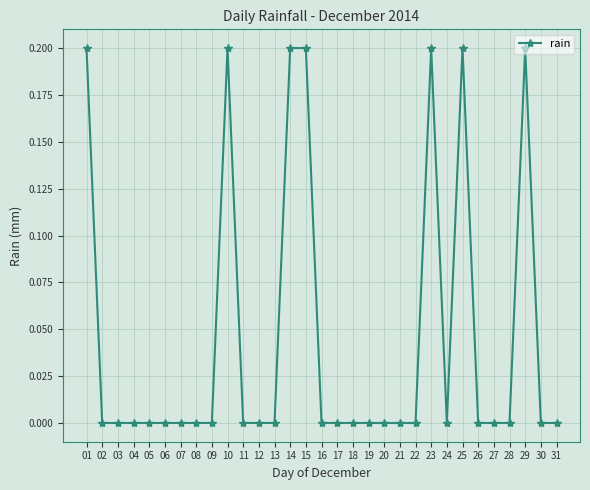

Reading left to right, what are all the values shown in this chart?

01=0.2	02=0.0	03=0.0	04=0.0	05=0.0	06=0.0	07=0.0	08=0.0	09=0.0	10=0.2	11=0.0	12=0.0	13=0.0	14=0.2	15=0.2	16=0.0	17=0.0	18=0.0	19=0.0	20=0.0	21=0.0	22=0.0	23=0.2	24=0.0	25=0.2	26=0.0	27=0.0	28=0.0	29=0.2	30=0.0	31=0.0